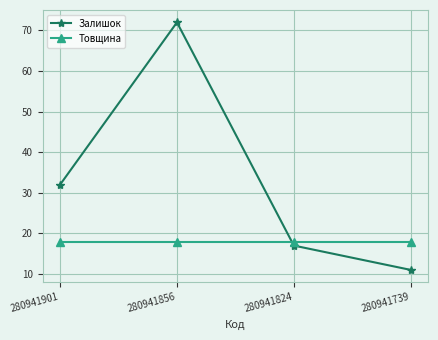

What is the sum of the Залишок values at 280941901 and 280941856?

104